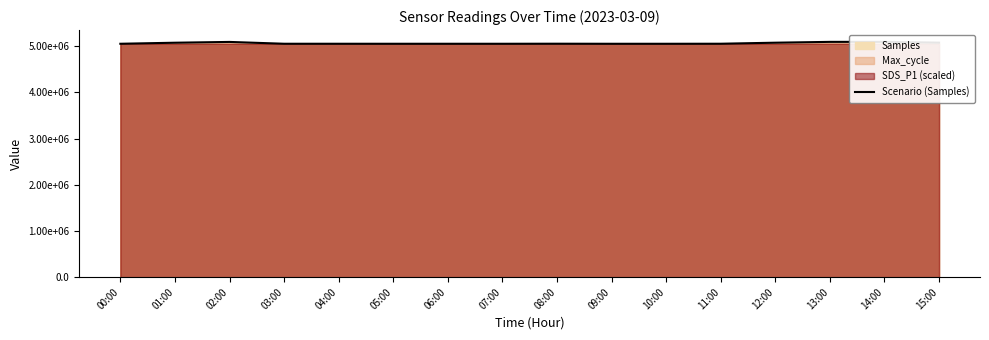

What is the maximum value shown in the chart?

5096002